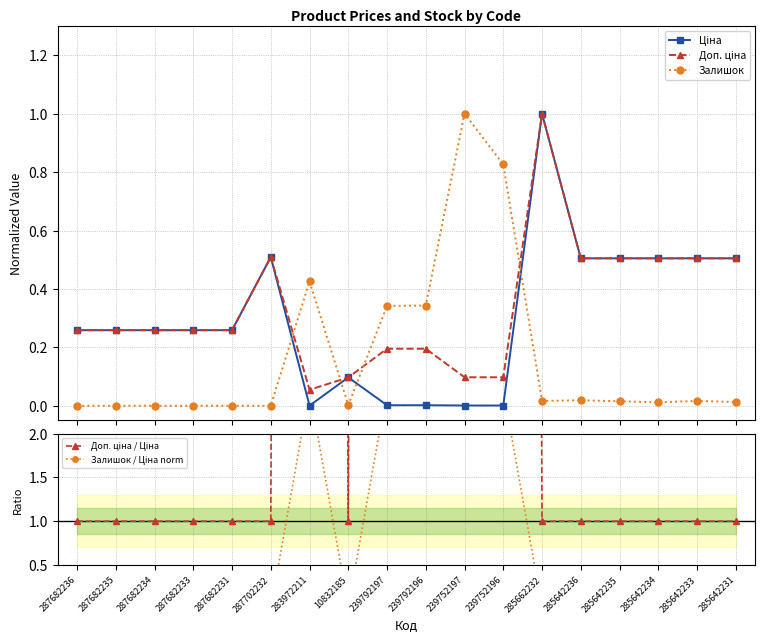

Reading right to left, extract all data points from this chart.

Ціна: 285642231=0.5	285642233=0.5	285642234=0.5	285642235=0.5	285642236=0.5	285662232=1.0	239752196=0.0	239752197=0.0	239792196=0.0	239792197=0.0	10832185=0.1	283972211=0.0	287702232=0.5	287682231=0.3	287682233=0.3	287682234=0.3	287682235=0.3	287682236=0.3
Доп. ціна: 285642231=0.5	285642233=0.5	285642234=0.5	285642235=0.5	285642236=0.5	285662232=1.0	239752196=0.1	239752197=0.1	239792196=0.2	239792197=0.2	10832185=0.1	283972211=0.1	287702232=0.5	287682231=0.3	287682233=0.3	287682234=0.3	287682235=0.3	287682236=0.3
Залишок: 285642231=0.0	285642233=0.0	285642234=0.0	285642235=0.0	285642236=0.0	285662232=0.0	239752196=0.8	239752197=1.0	239792196=0.3	239792197=0.3	10832185=0.0	283972211=0.4	287702232=0.0	287682231=0.0	287682233=0.0	287682234=0.0	287682235=0.0	287682236=0.0
Доп. ціна / Ціна: 285642231=1.0	285642233=1.0	285642234=1.0	285642235=1.0	285642236=1.0	285662232=1.0	239752196=100.0	239752197=100.0	239792196=100.0	239792197=100.0	10832185=1.0	283972211=100.0	287702232=1.0	287682231=1.0	287682233=1.0	287682234=1.0	287682235=1.0	287682236=1.0
Залишок / Ціна norm: 285642231=0.0	285642233=0.0	285642234=0.0	285642235=0.0	285642236=0.0	285662232=0.0	239752196=2.5	239752197=2.5	239792196=2.5	239792197=2.5	10832185=0.0	283972211=2.5	287702232=0.0	287682231=0.0	287682233=0.0	287682234=0.0	287682235=0.0	287682236=0.0